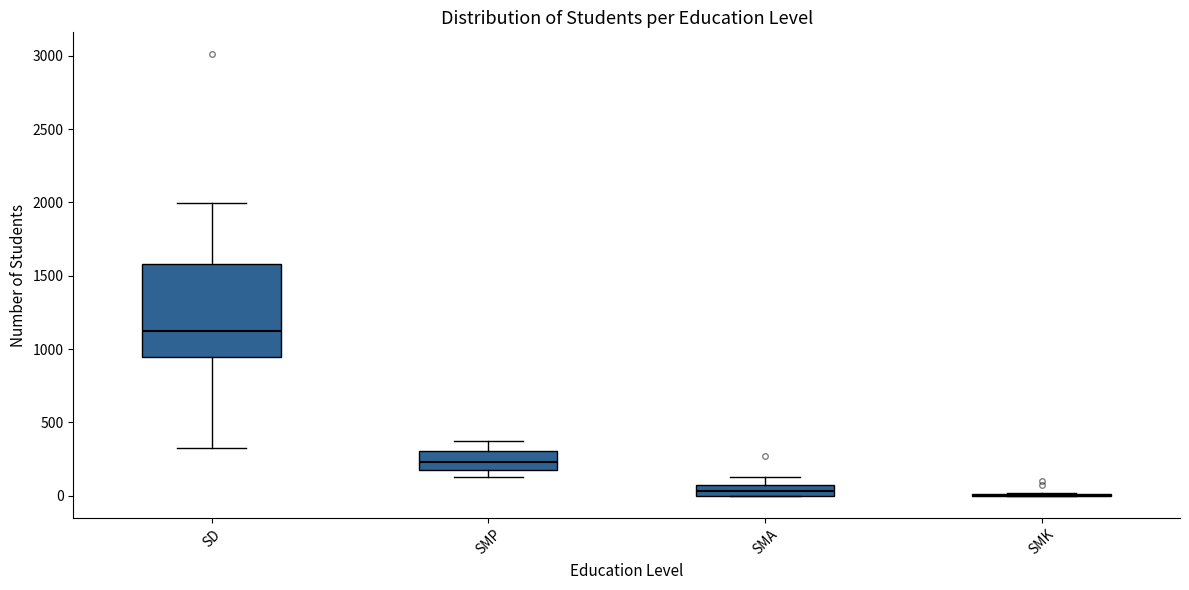

Which box is the tallest, from its lower edge to its upper edge?

SD